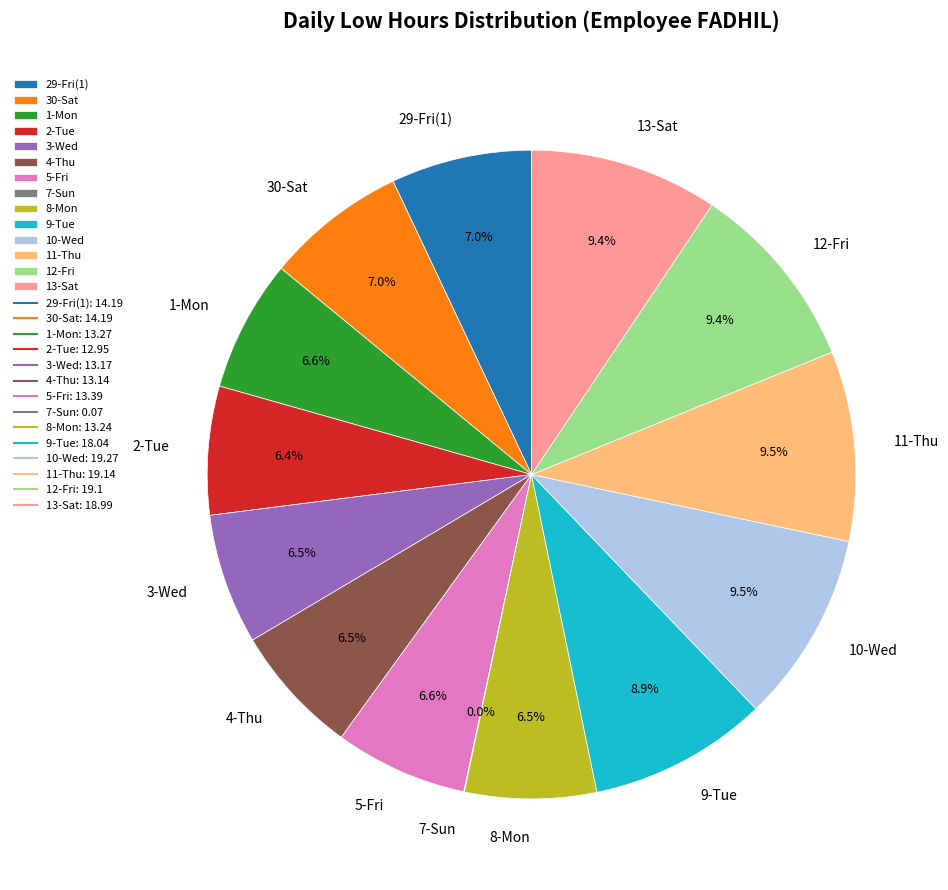

What is the total percentage of 30-Sat and 5-Fri?

13.6%